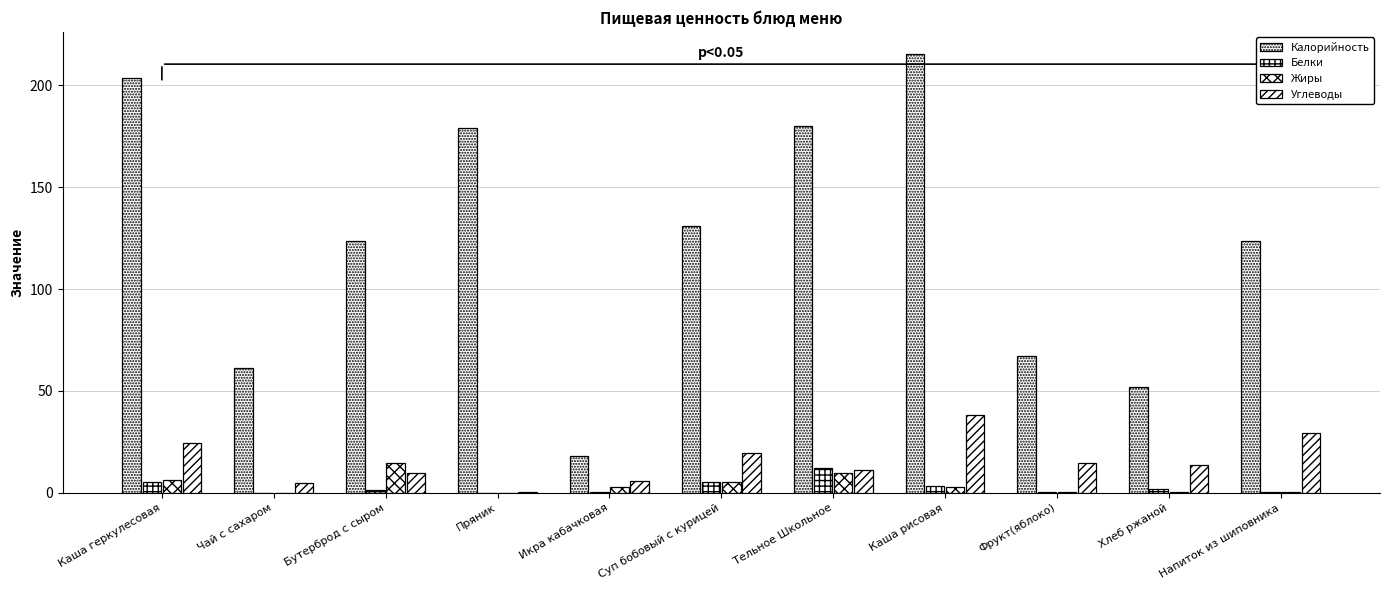

How many categories are shown in the chart?

11